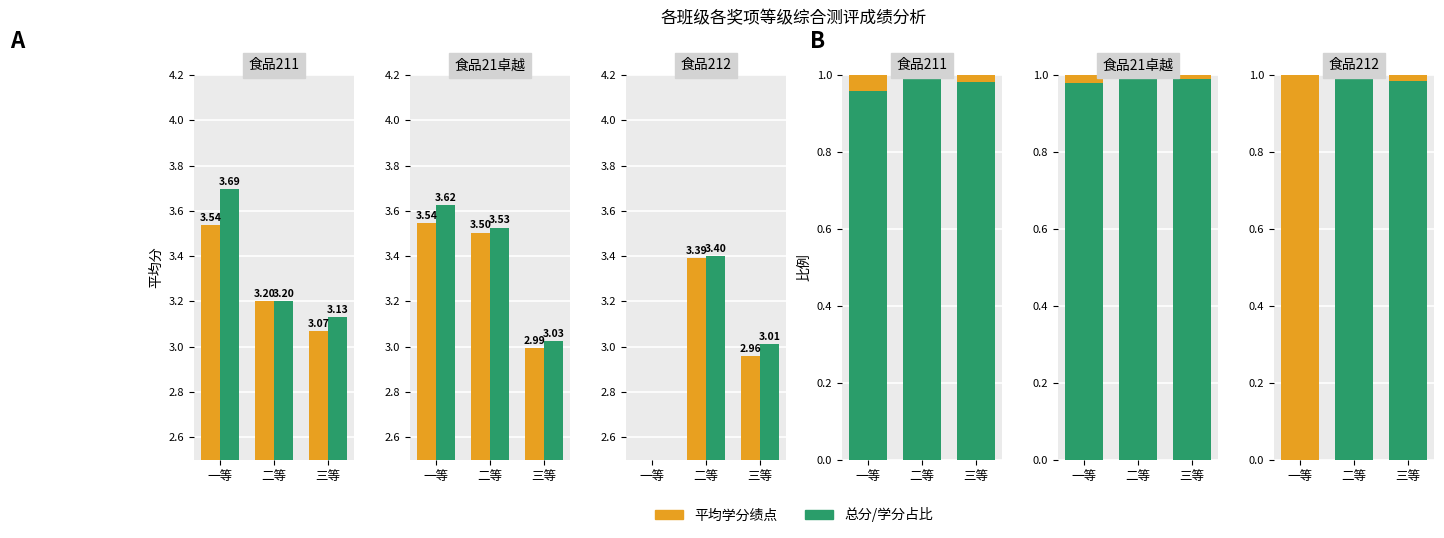

Where does the 总分 series first go above 3?

二等